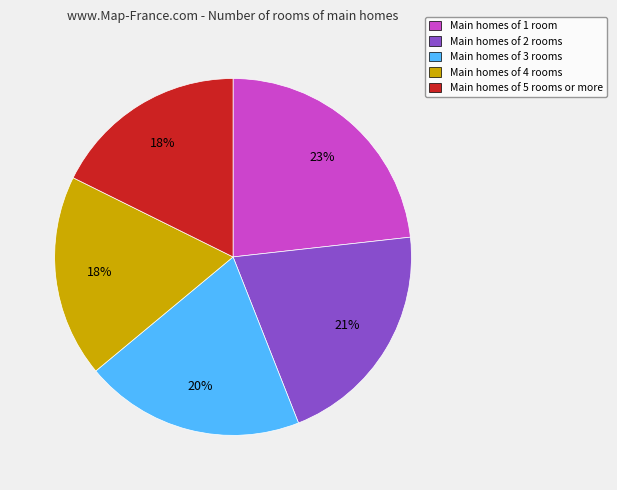

True or false: Main homes of 2 rooms accounts for 8% of the total.

False